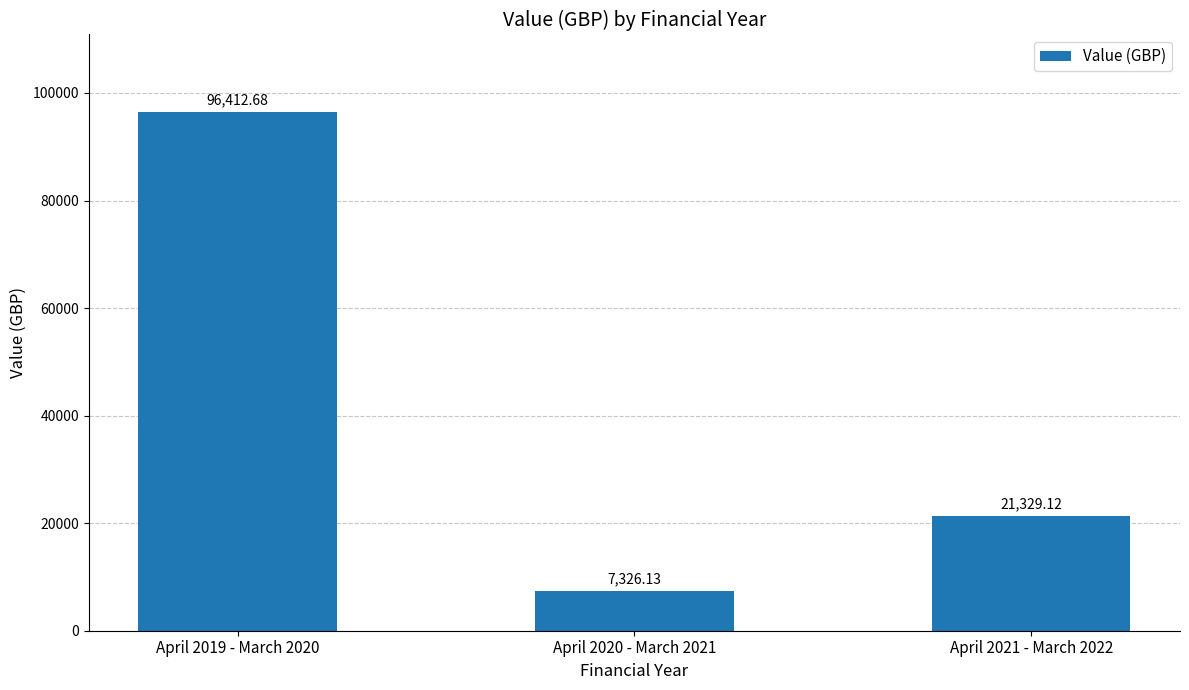

What is the maximum value shown in the chart?

96412.7